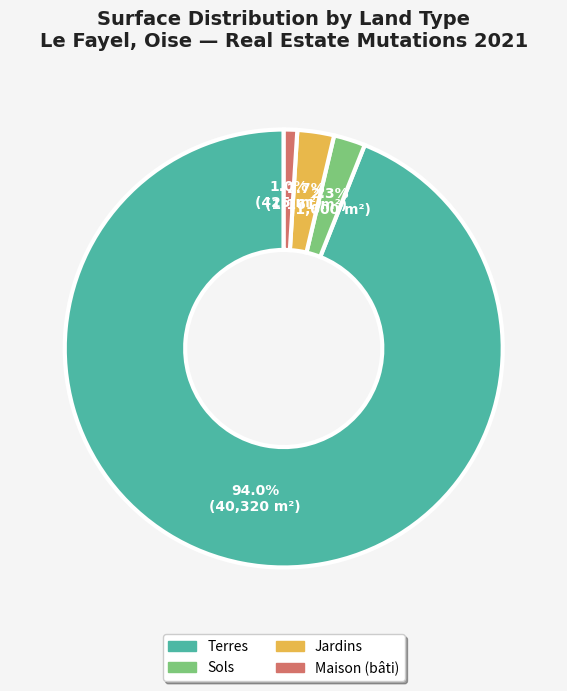

Does any single category account for the majority?

Yes